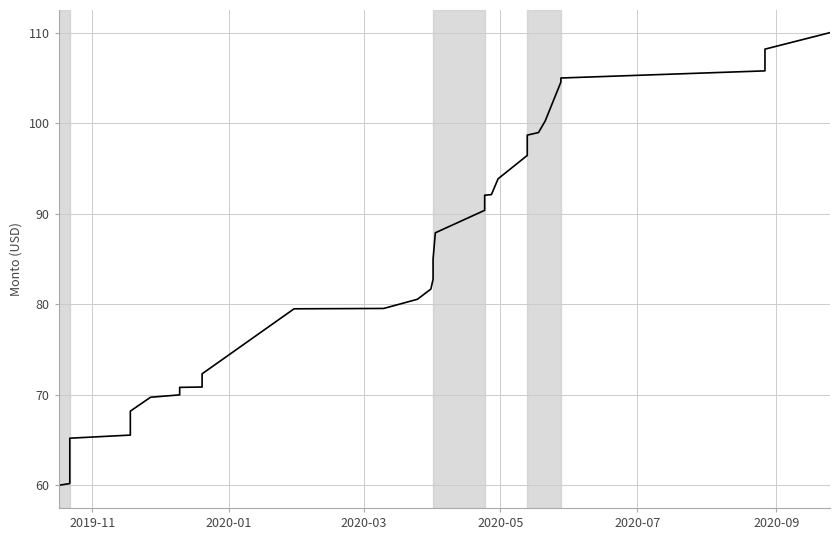

What is the maximum value shown in the chart?

110.0